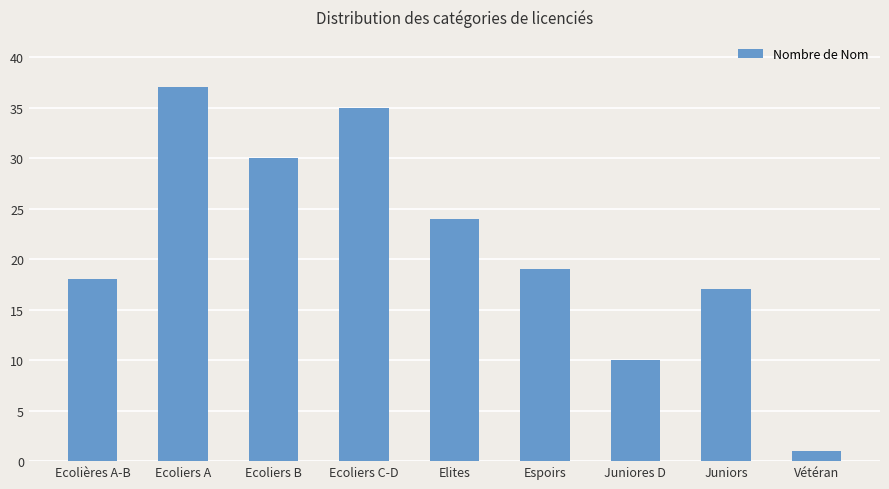

Reading left to right, extract all data points from this chart.

Ecolières A-B=18	Ecoliers A=37	Ecoliers B=30	Ecoliers C-D=35	Elites=24	Espoirs=19	Juniores D=10	Juniors=17	Vétéran=1